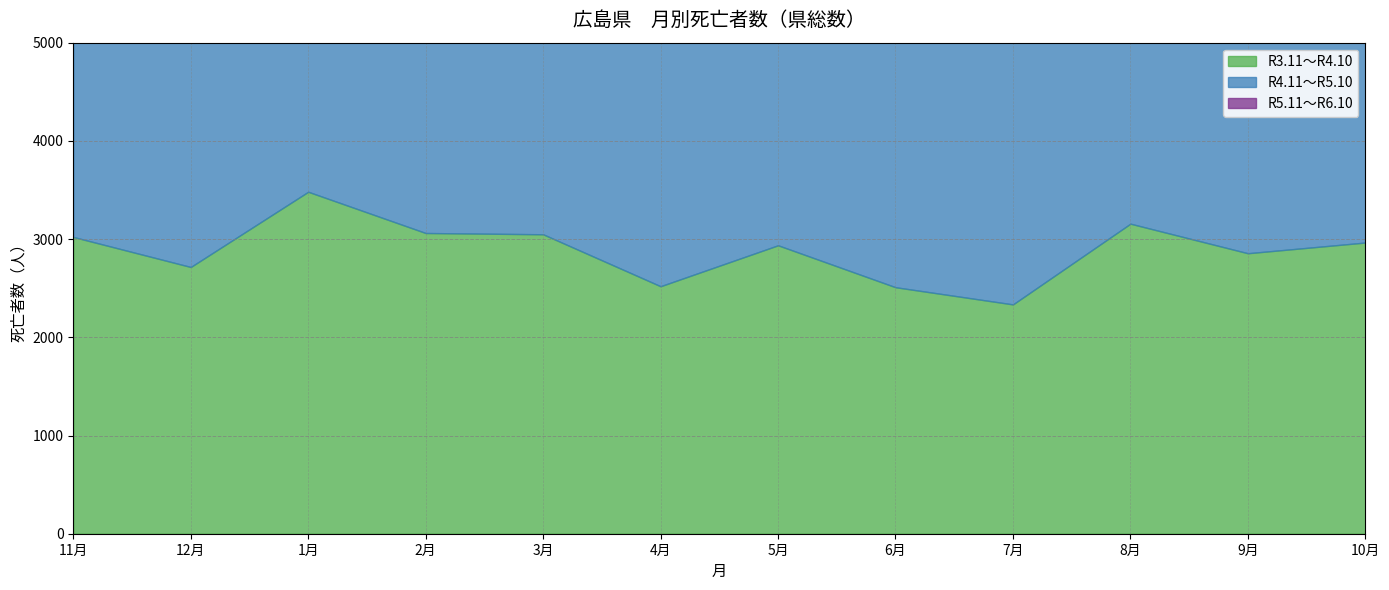

At which category does R4.11～R5.10 reach its first local peak?

1月